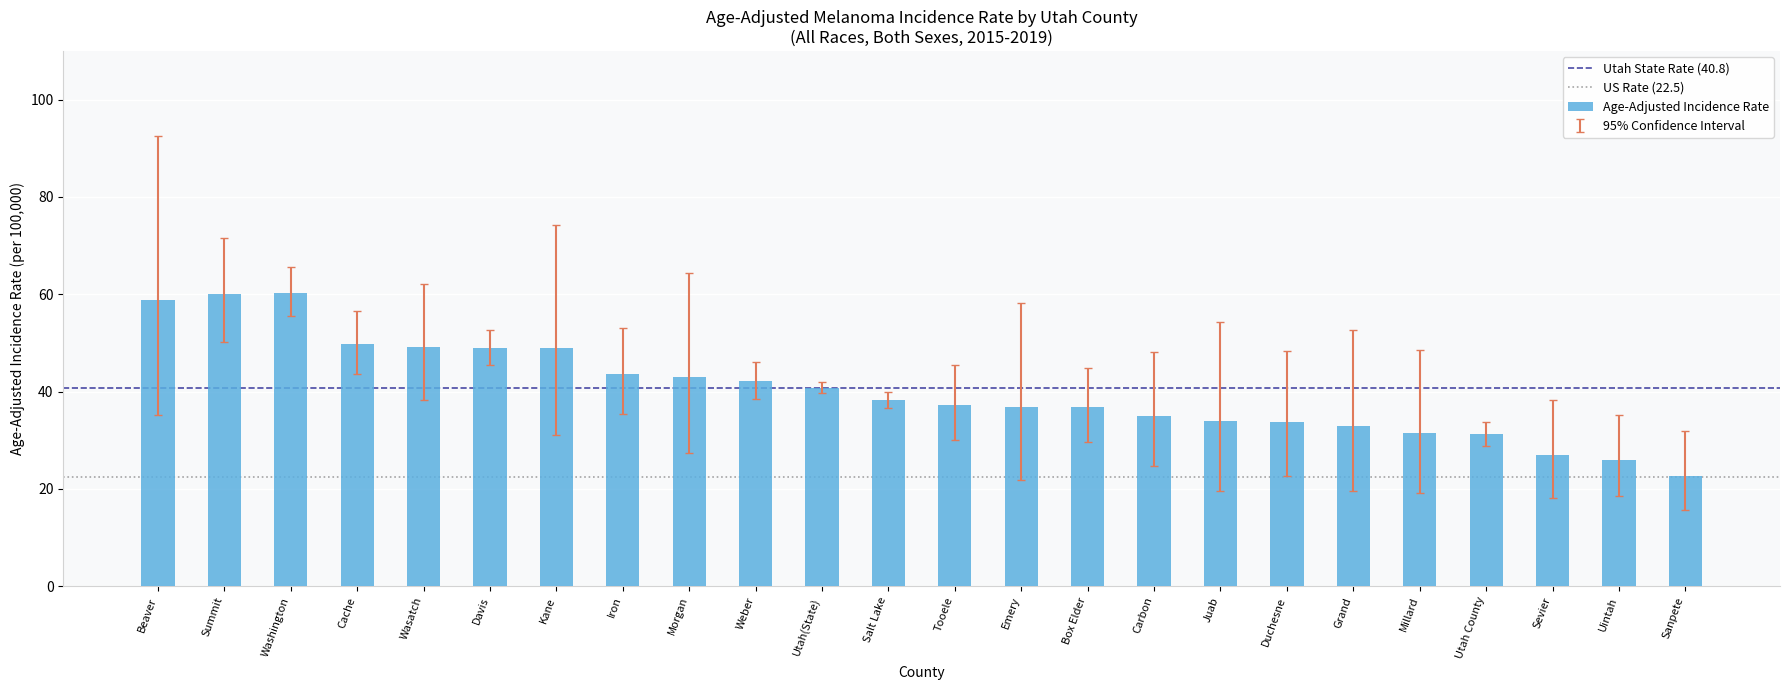

What is the label of the 14th bar from the right?

Utah(State)